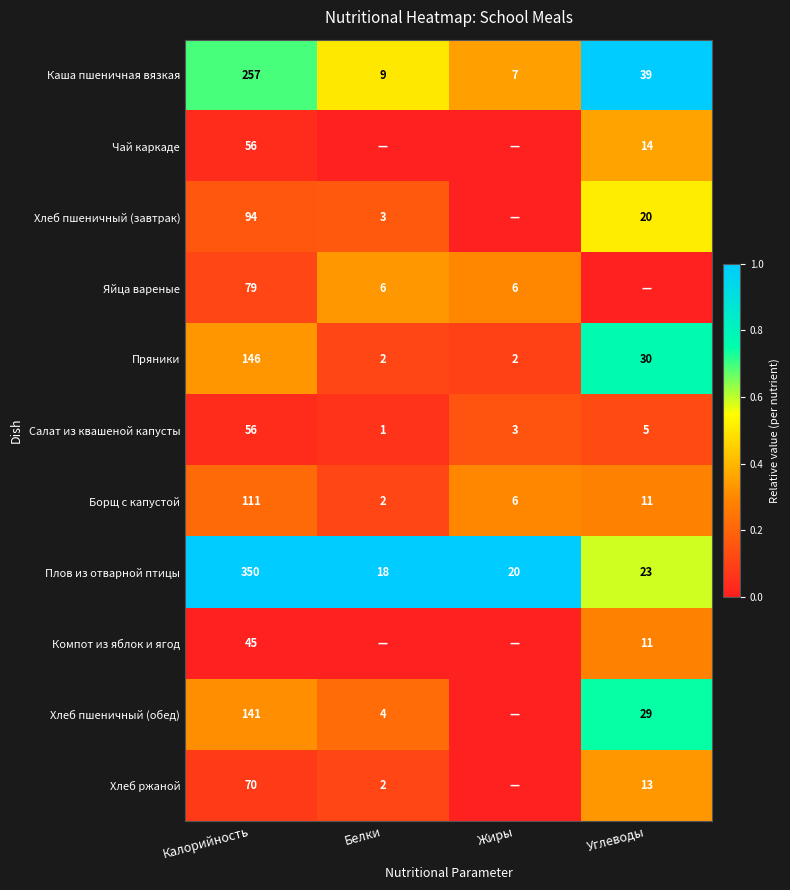

Which category has the highest value in the Каша пшеничная вязкая series?

Калорийность